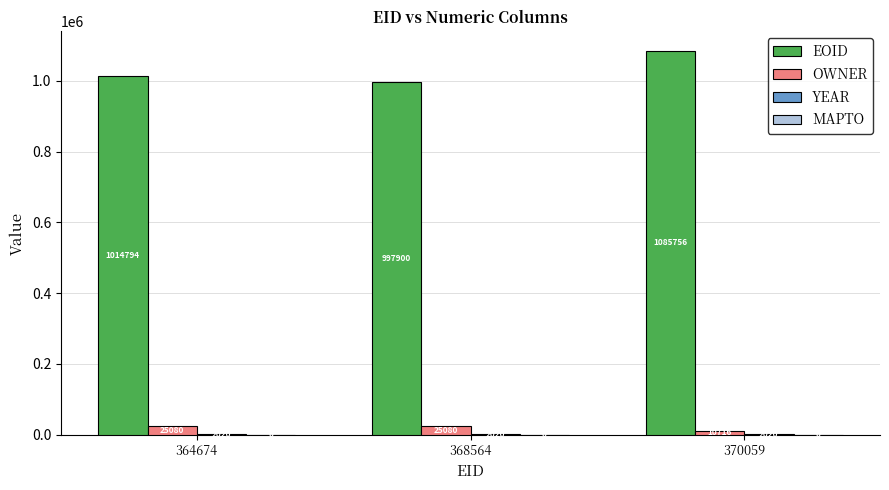

What is the maximum value for EOID?

1085756